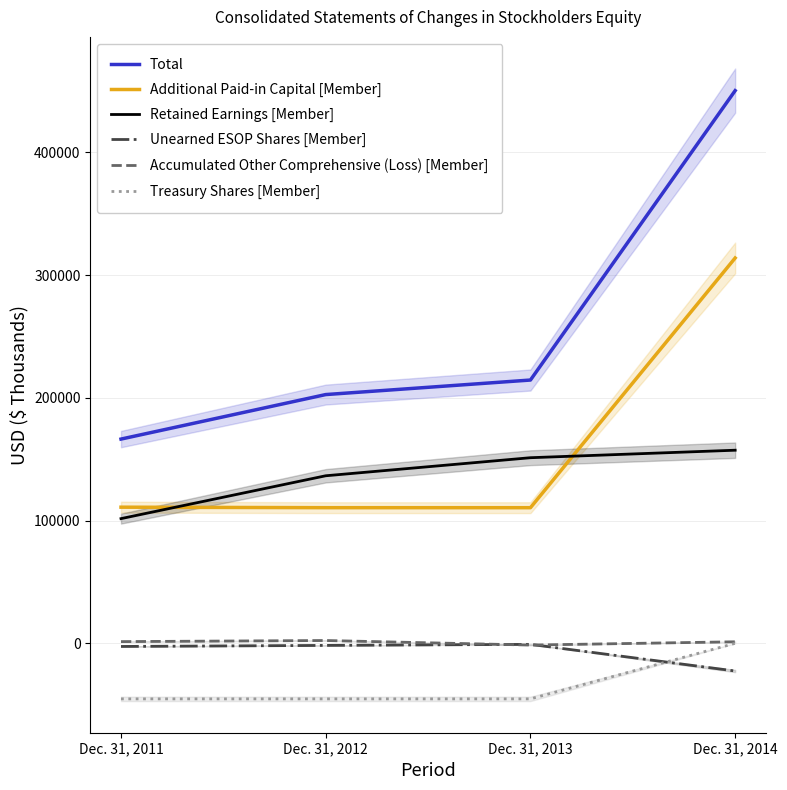

The Additional Paid-in Capital [Member] series shows 110894 at Dec. 31, 2011. True or false?

True